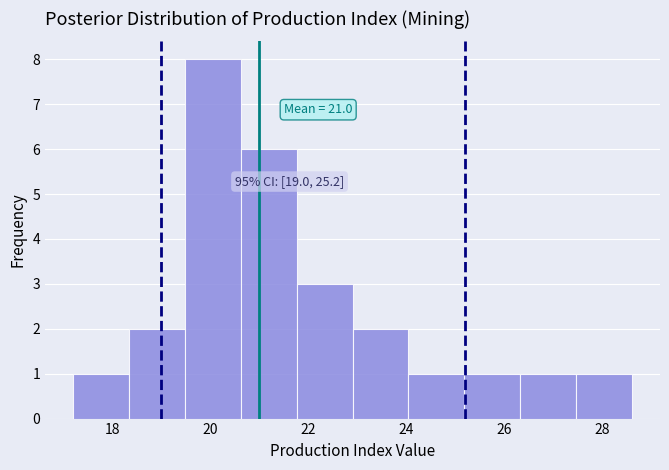

Over which range of the x-axis is the bar tallest?

19.48 to 20.62